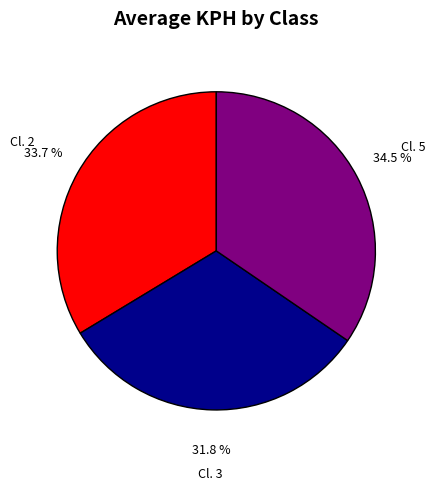

To the nearest percent, what portion does Cl. 2 represent?

34%